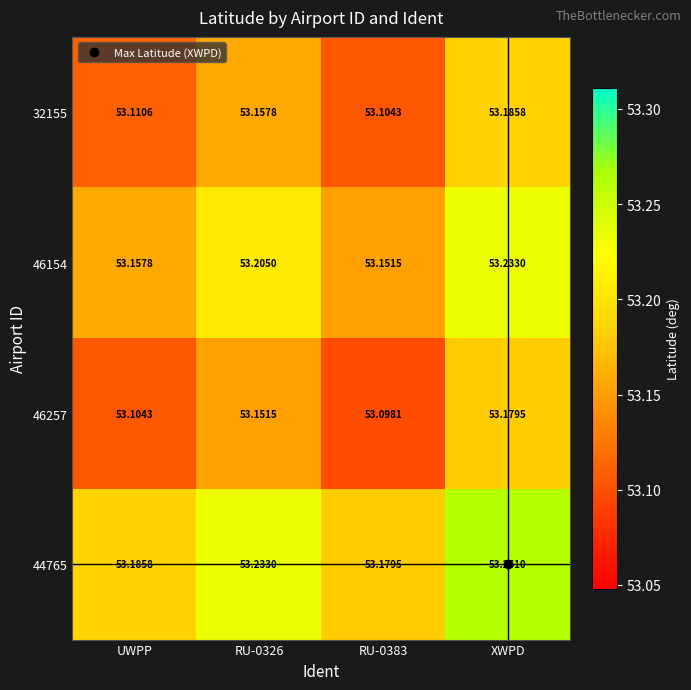

At which category does the chart reach its peak across all series?

XWPD